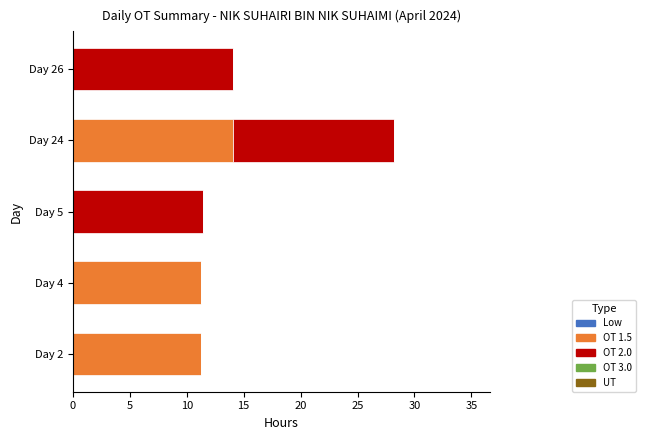

At which category is the sum across all series the highest?

Day 24